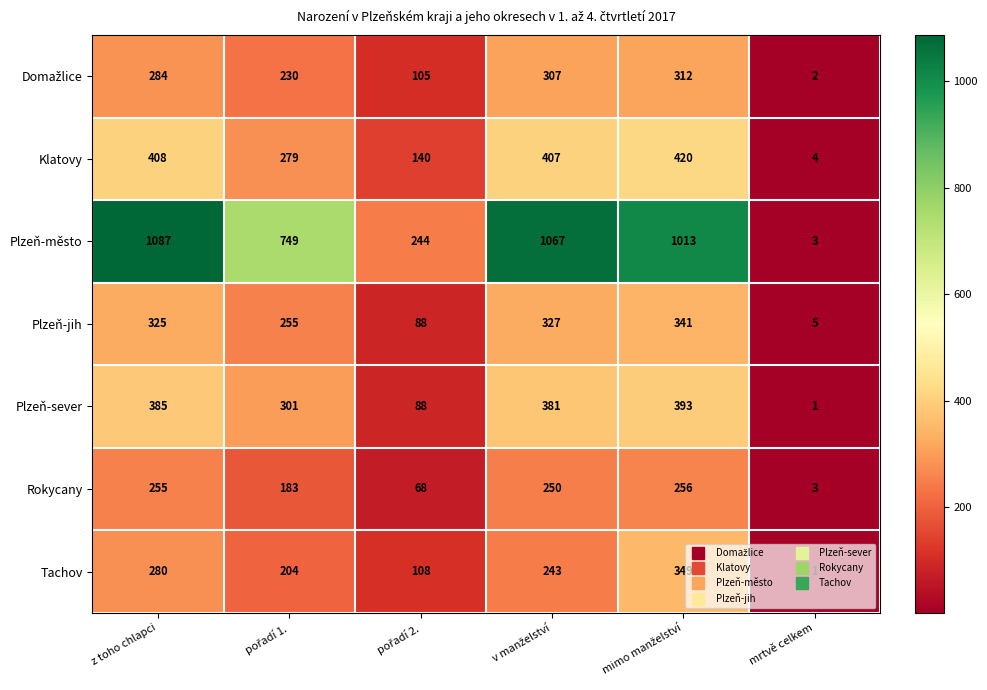

Which series has the largest total across all categories?

Plzeň-město